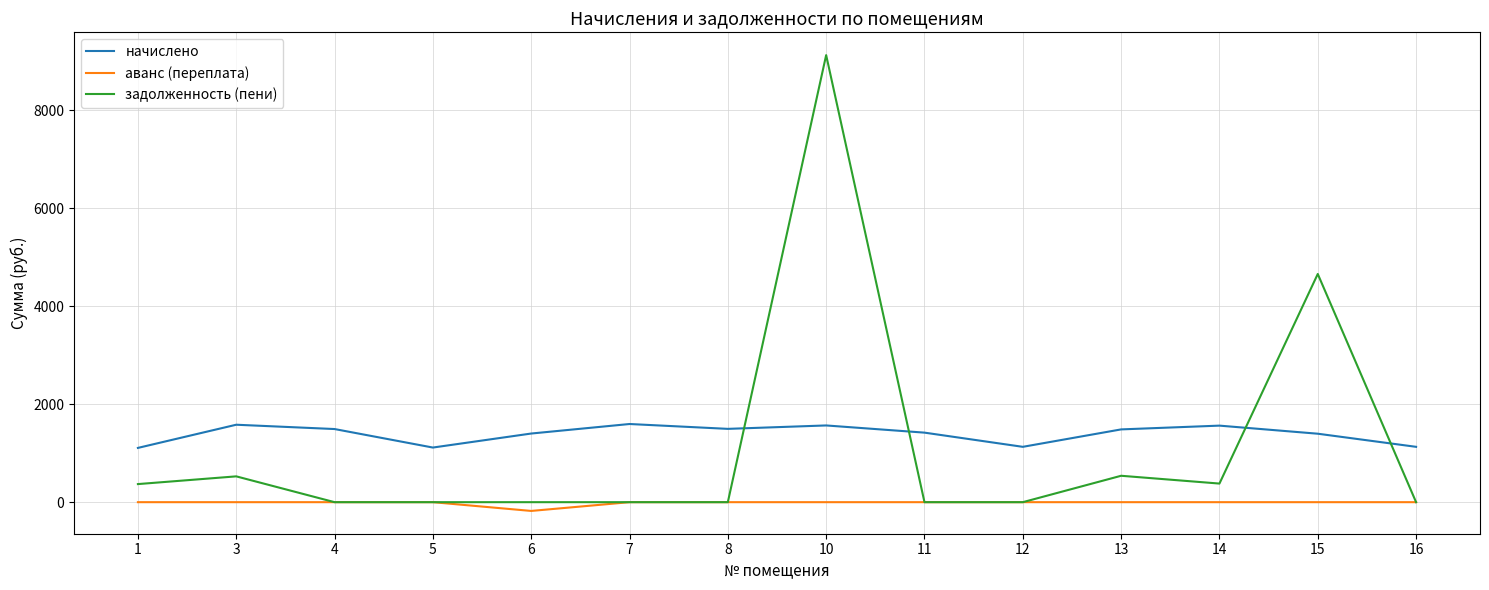

Rank the series by their maximum value, from lowest to highest.

аванс (переплата), начислено, задолженность (пени)